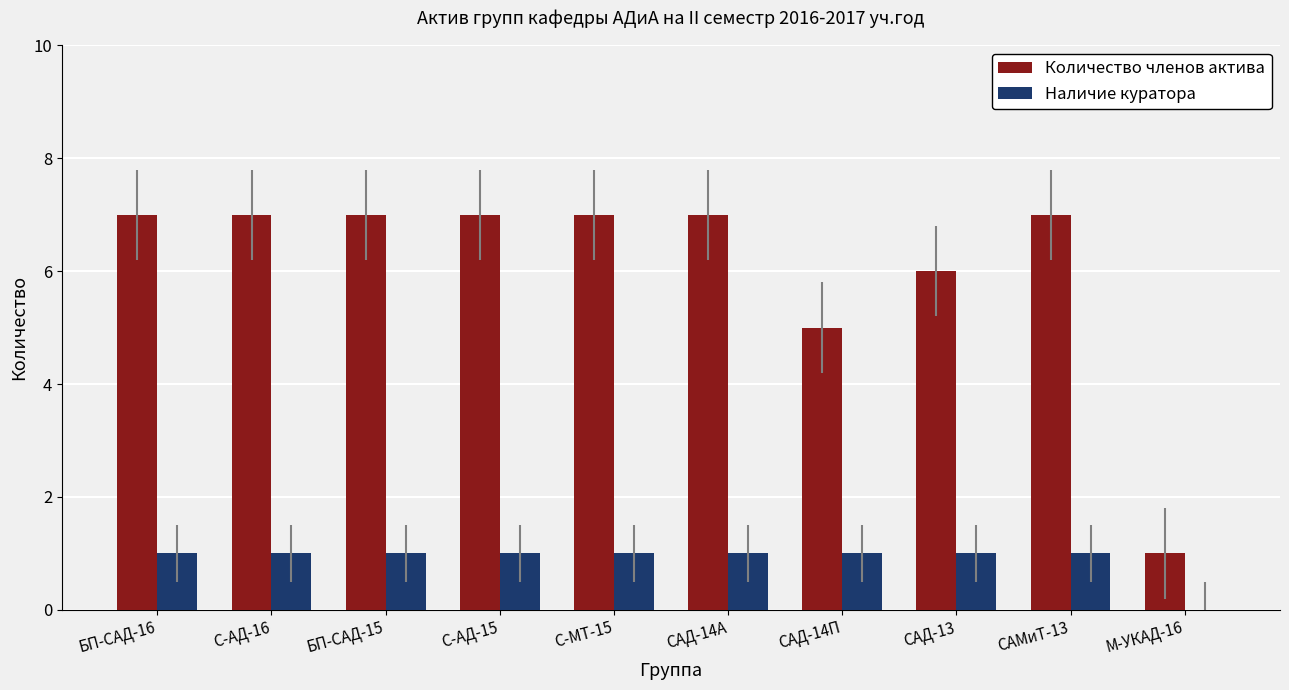

How many positive values does the Наличие куратора series have?

9